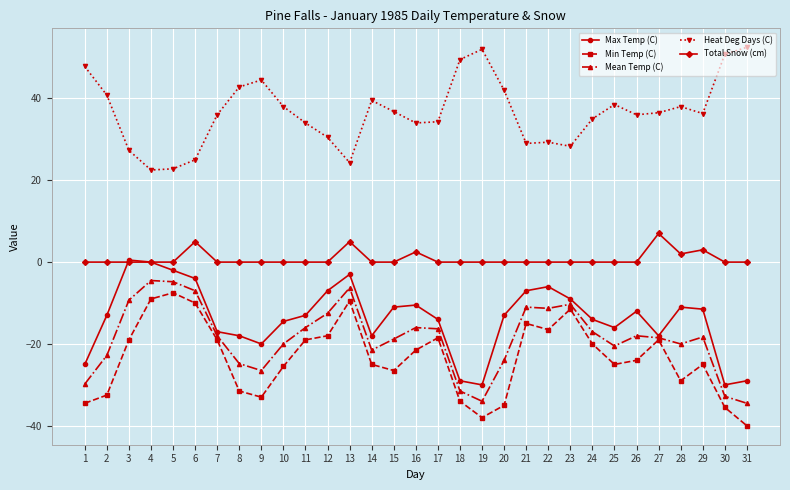

Rank the series at 7 from lowest to highest value.

Min Temp (C), Mean Temp (C), Max Temp (C), Total Snow (cm), Heat Deg Days (C)